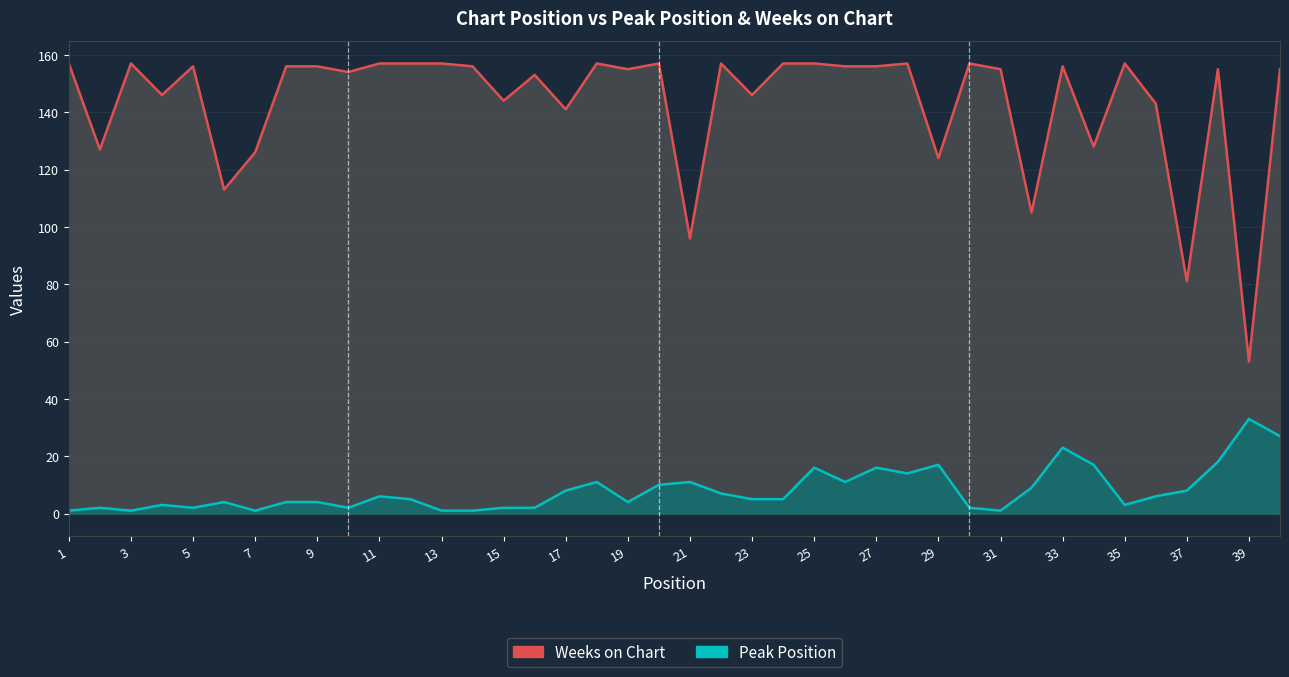

In Peak Position, how many points are higher than both neighbors (excluding endpoints)?

11